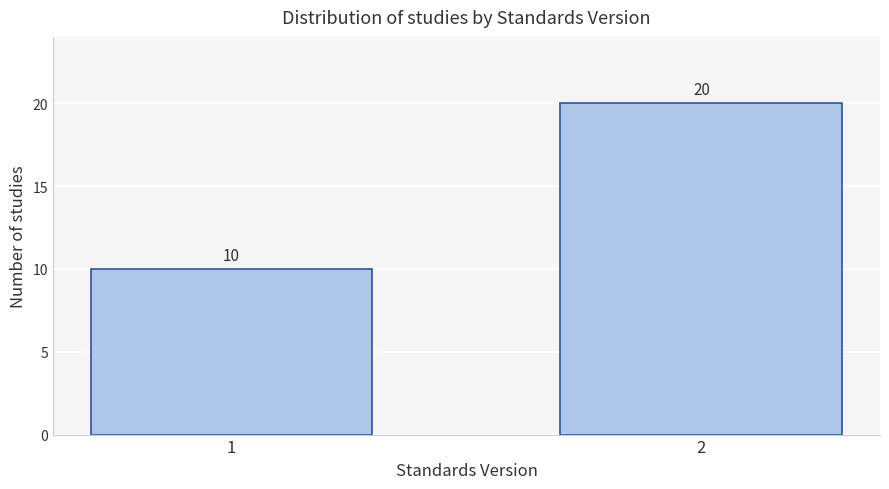

Reading left to right, what are all the values shown in this chart?

1=10	2=20